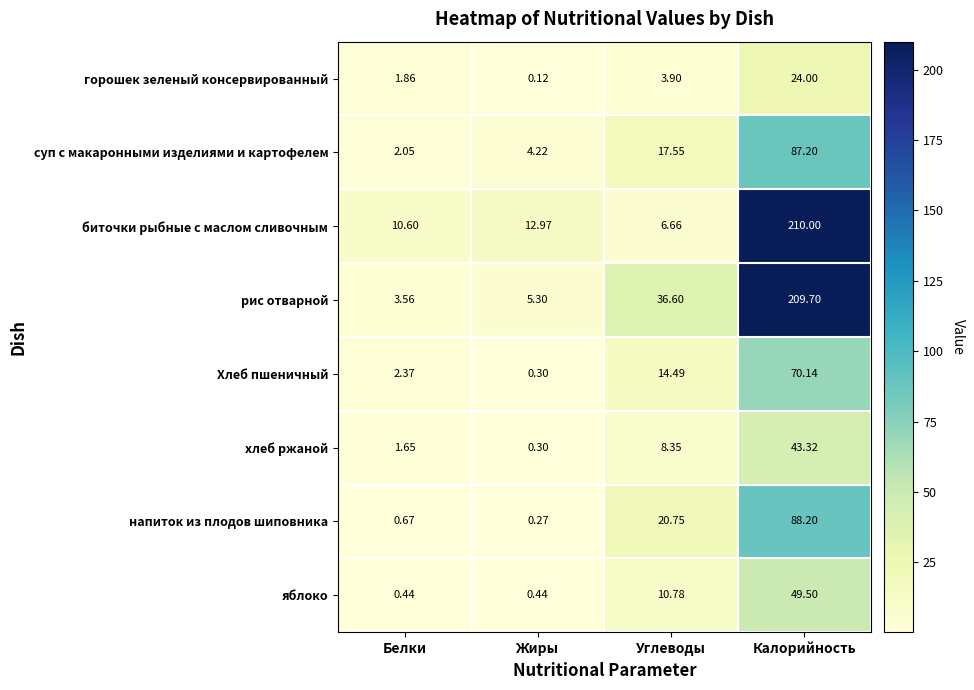

List the labels in order of рис отварной value, largest first.

Калорийность, Углеводы, Жиры, Белки